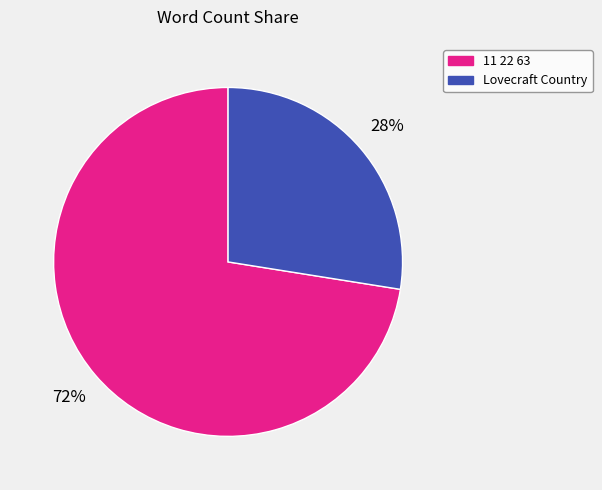

What is the smallest slice in the pie chart?

Lovecraft Country